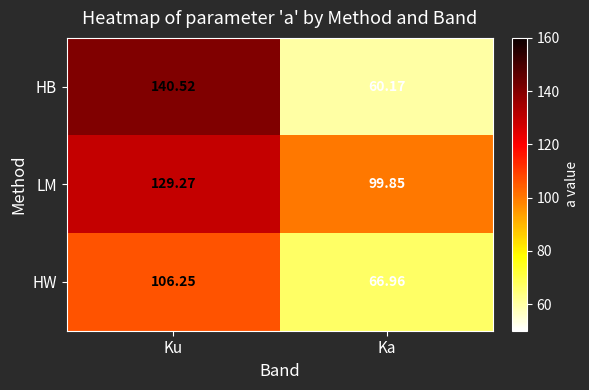

At which category is the sum across all series the highest?

Ku